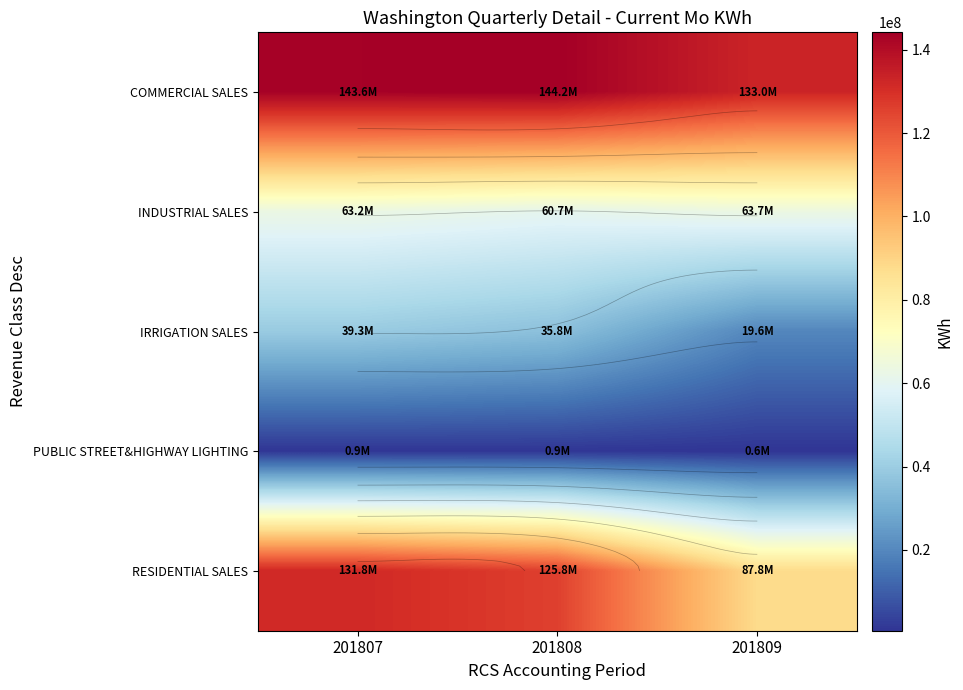

What is the maximum value shown in the chart?

144166163